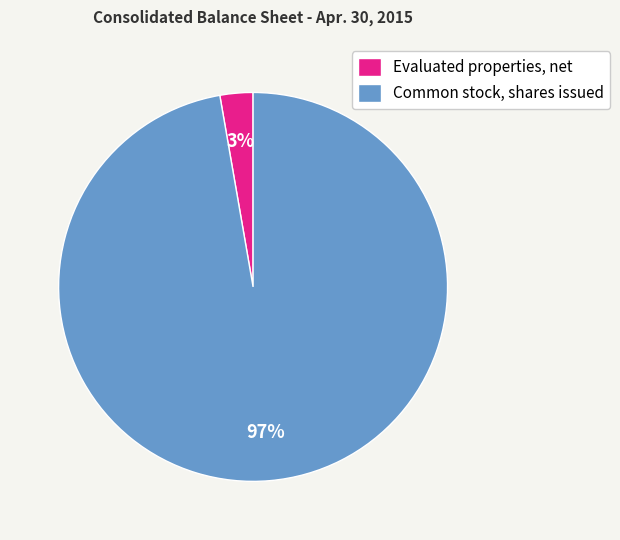

The Evaluated properties, net slice represents 15% of the pie. True or false?

False